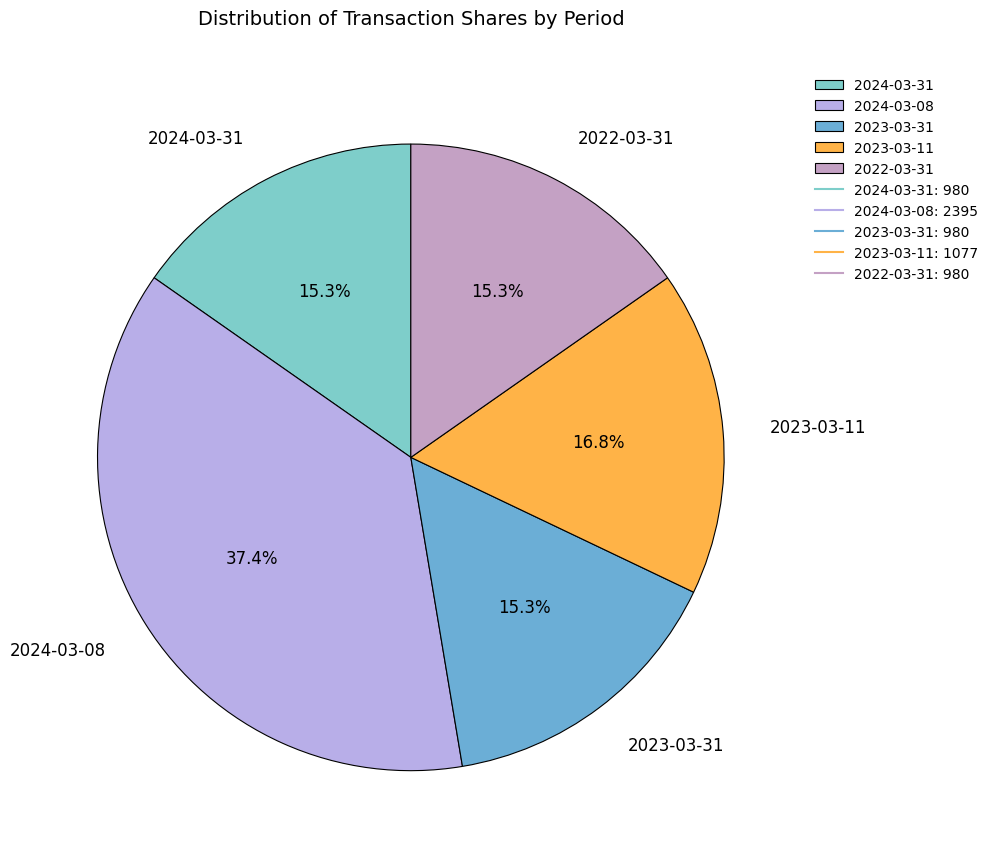

How much of the chart is everything except 2023-03-31?

84.7%